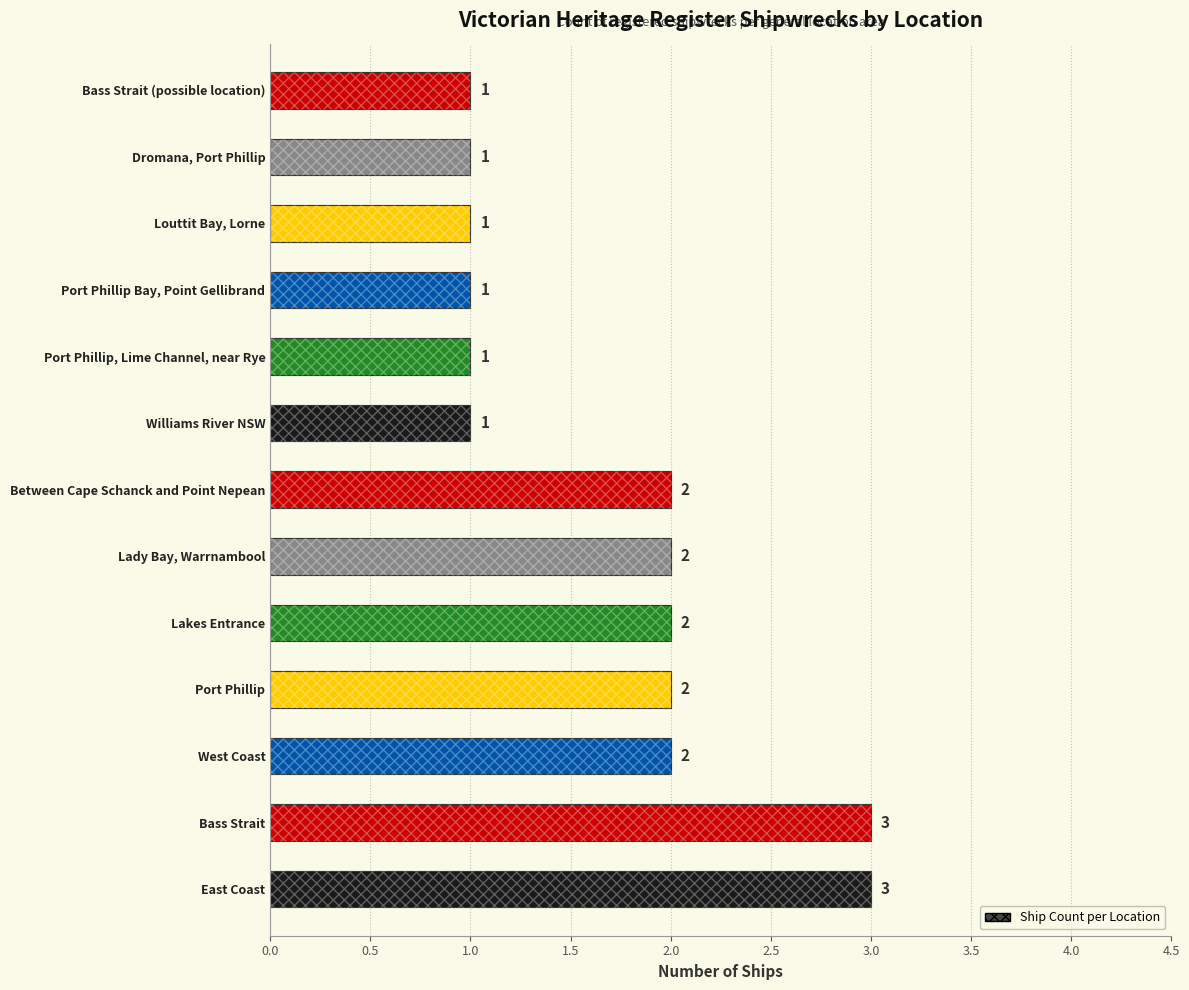

What is the difference between the second highest and second lowest values?

2